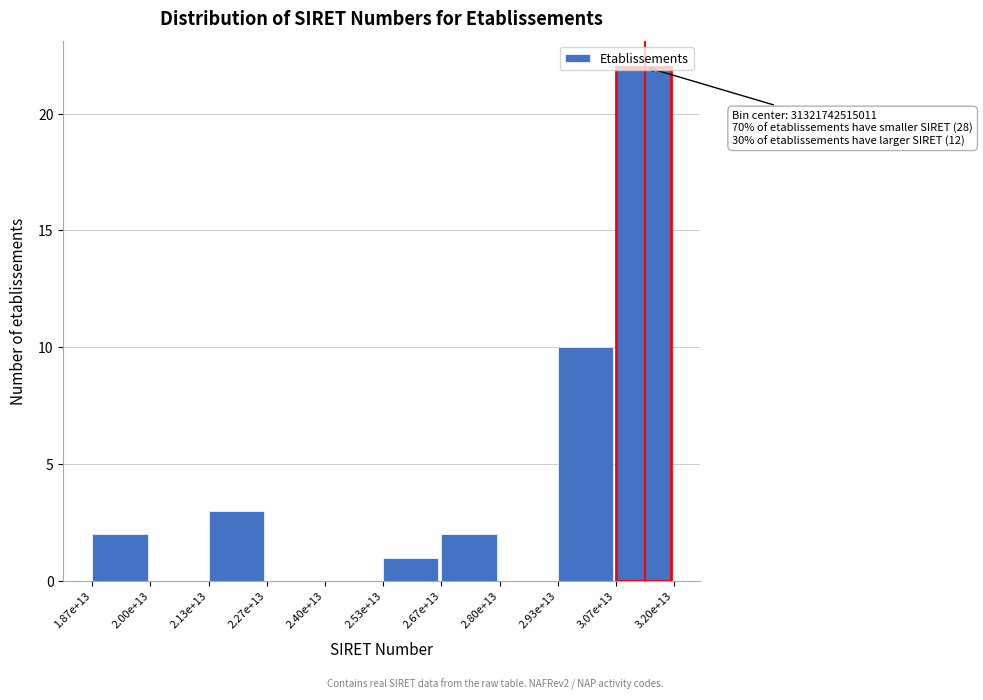

At which label is the value closest to 11?

2.93e+13